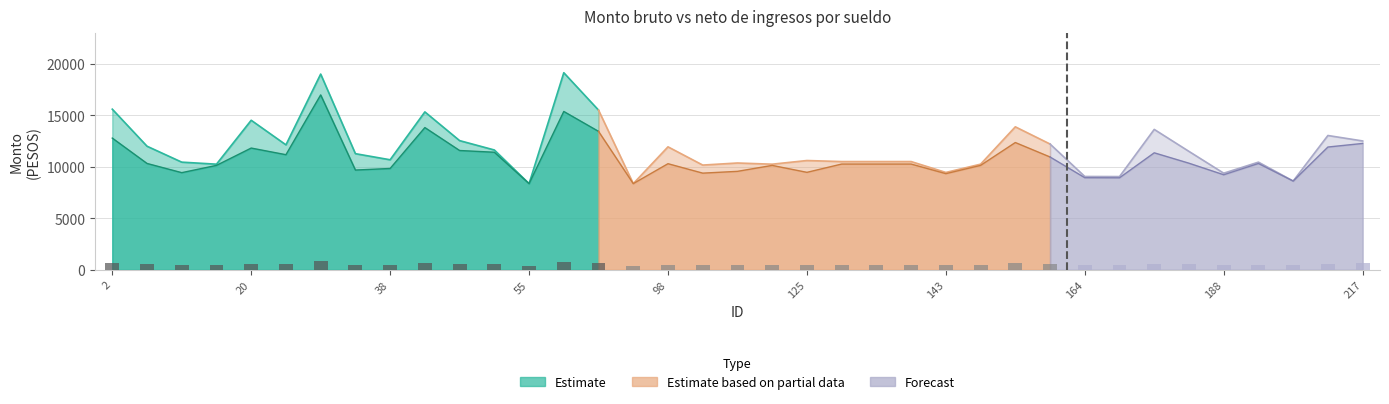

What is the change in value from 18 to 20?

+119.4